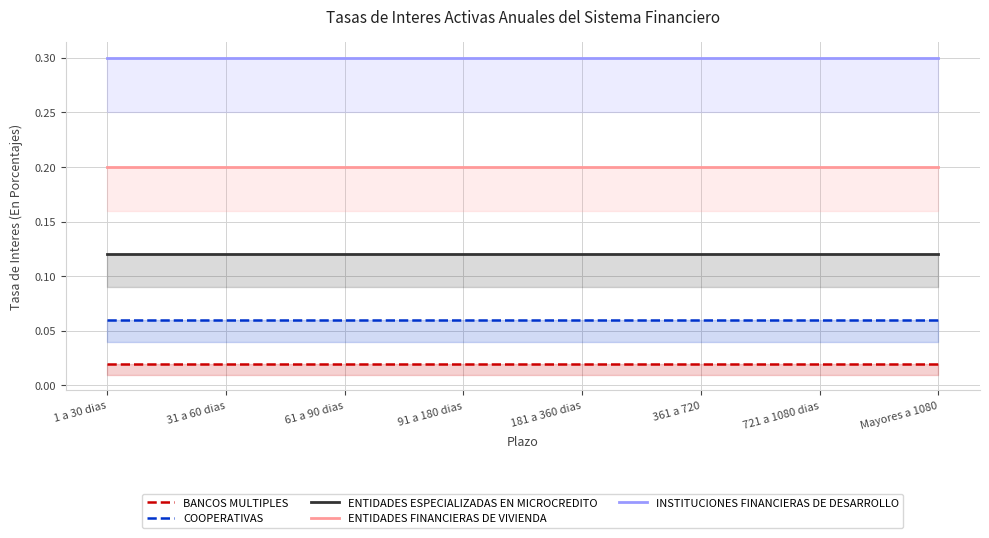

Between 61 a 90 dias and 181 a 360 dias, which is larger?

61 a 90 dias